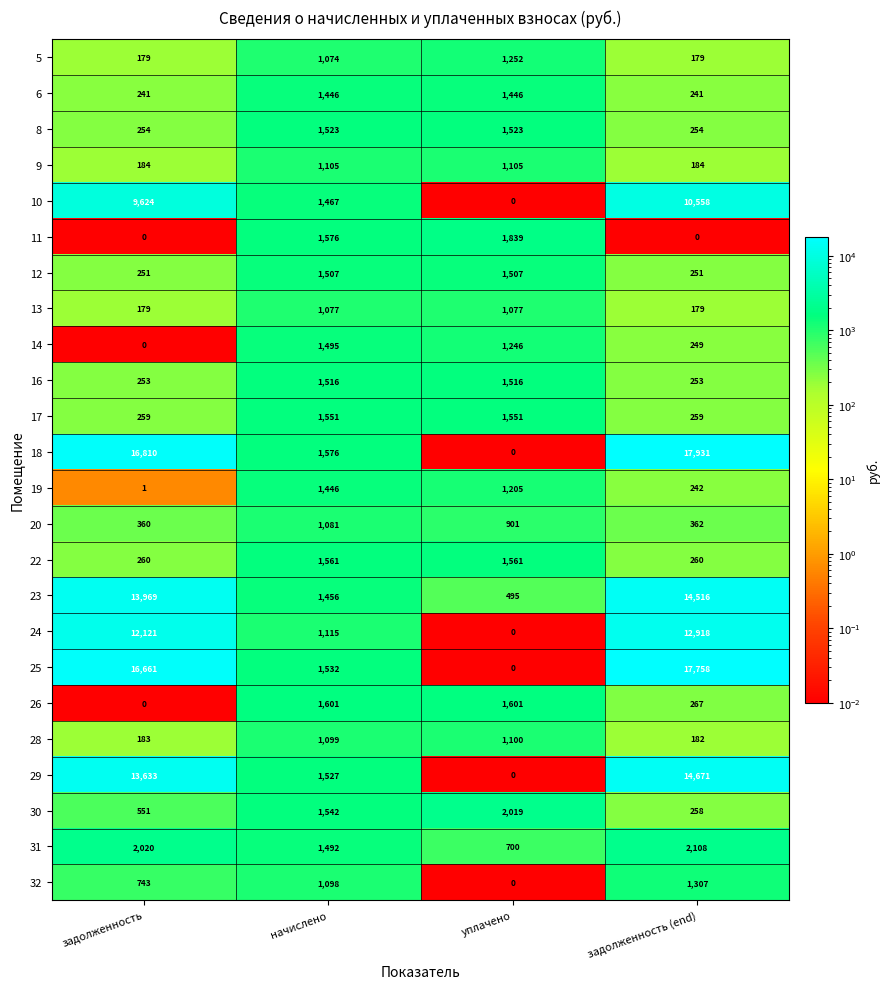

What is the approximate value of 19 at начислено, to the nearest 50?

1450